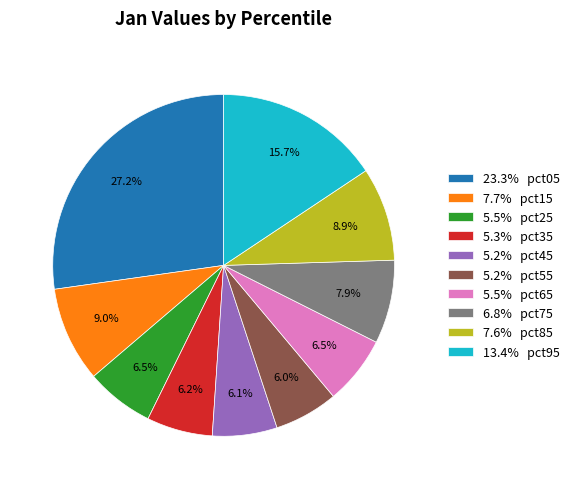

What portion of the pie excludes 13.4% pct95?

84.3%